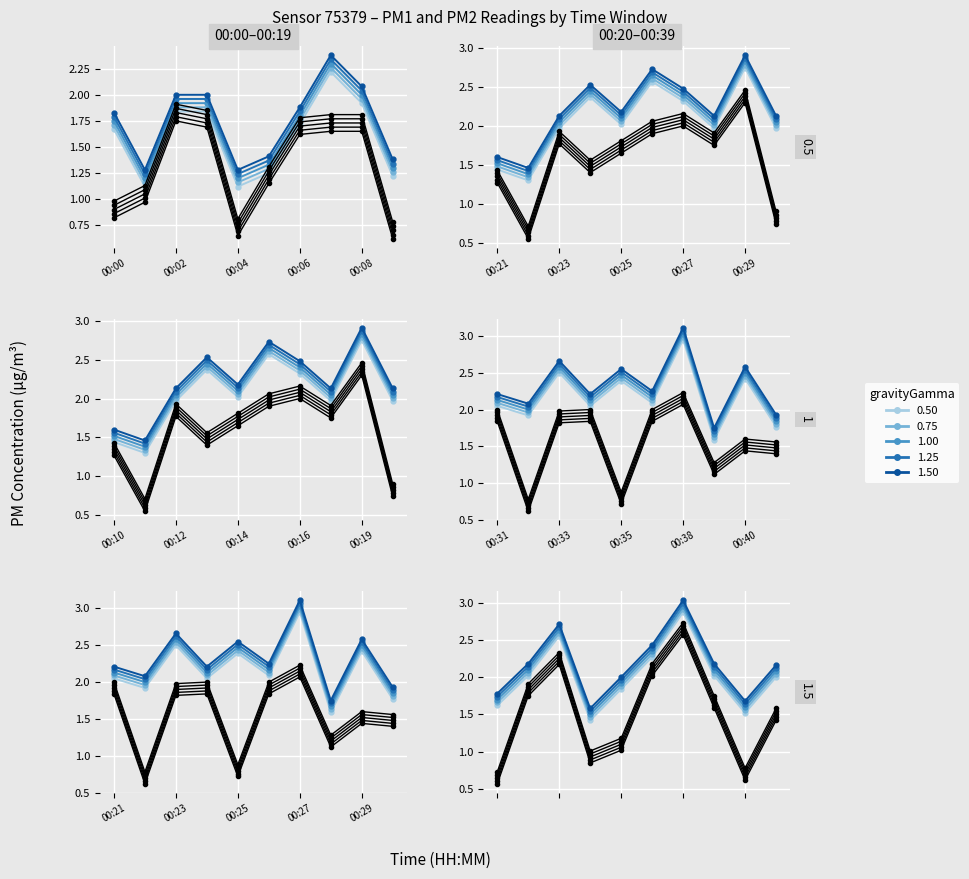

The chart shows a value of 0.2 at 9. True or false?

False